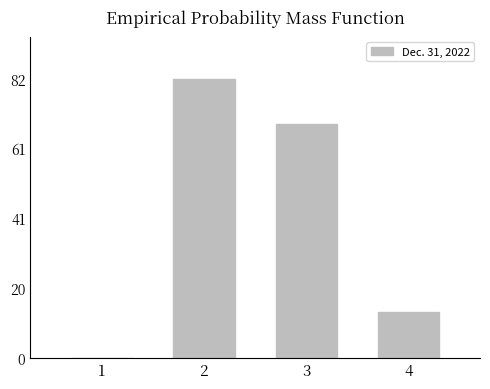

The value at 3 is 36090570. True or false?

False